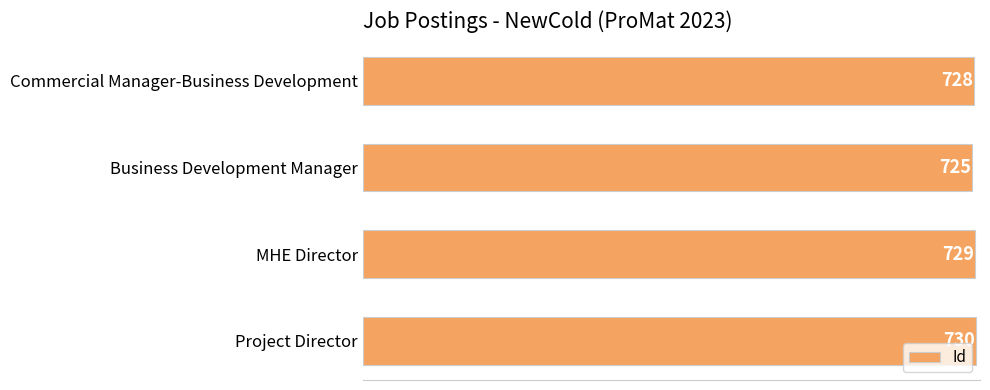

True or false: the data shows 730 at Project Director.

True